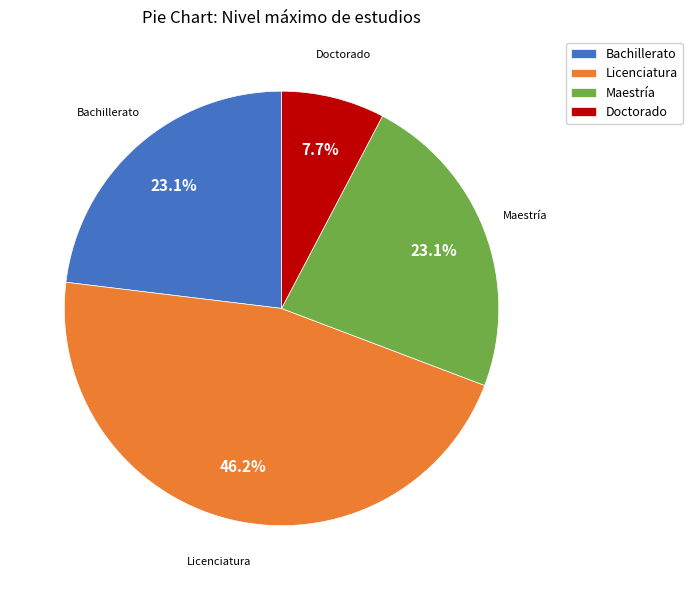

To the nearest percent, what percentage of the pie is Bachillerato?

23%